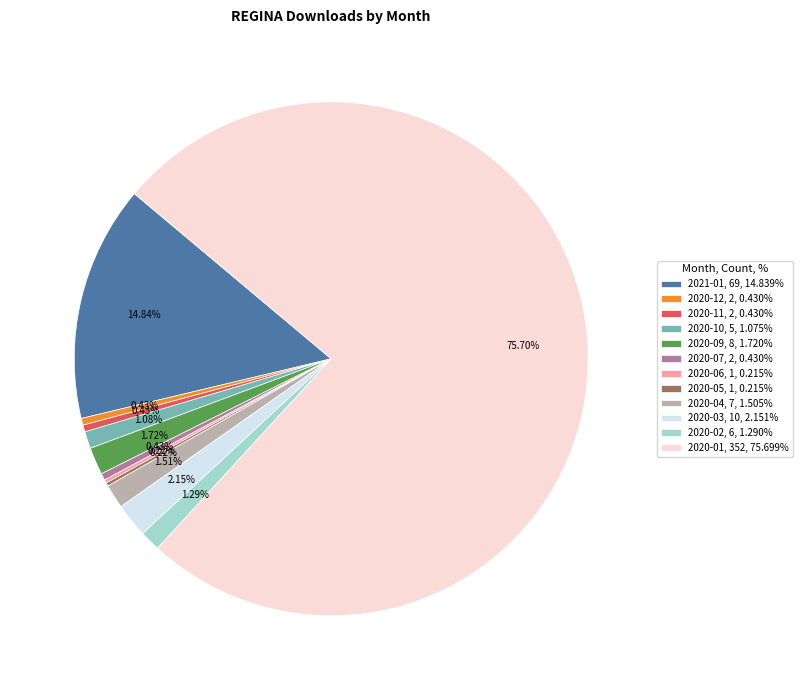

Is 2020-01, 352, 75.699% the majority of the pie?

Yes